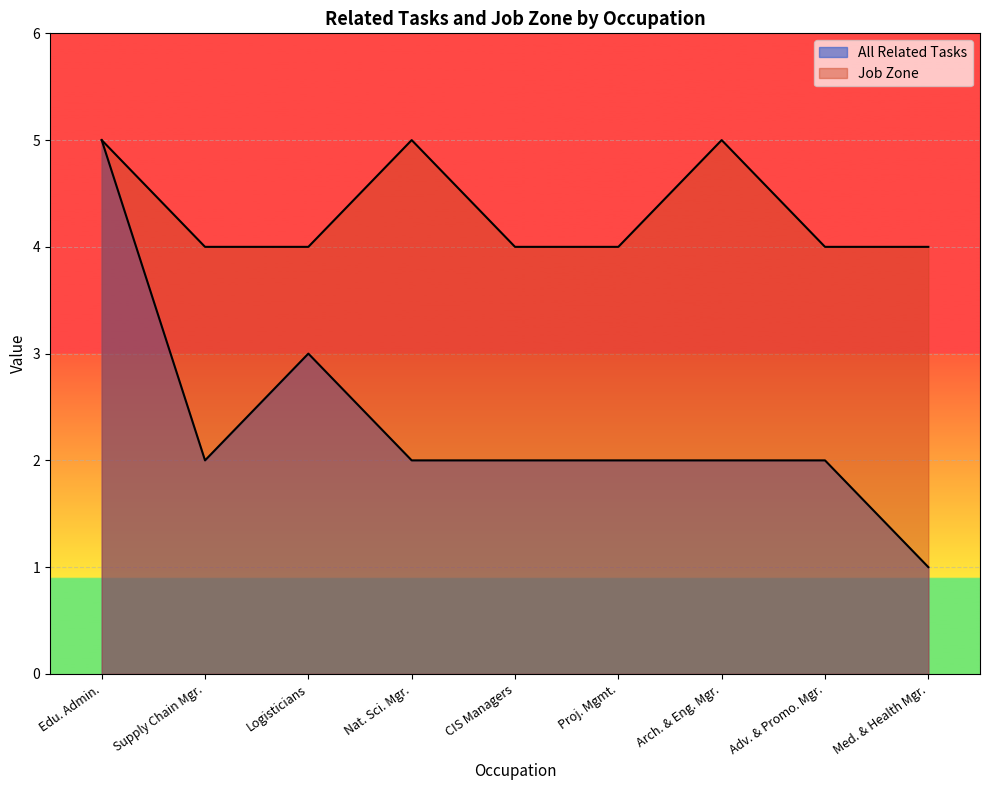

Which series has the largest total across all categories?

Job Zone